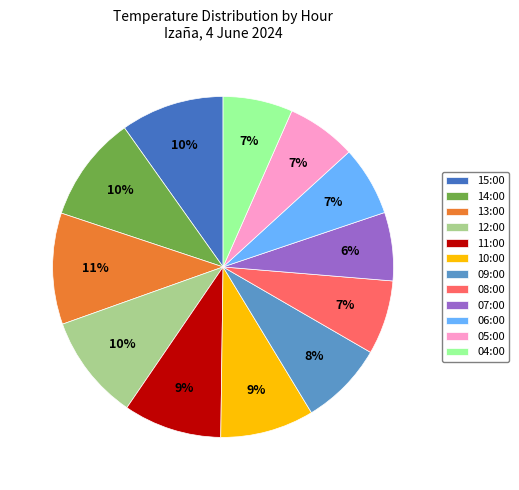

What is the ratio of the value at 05:00 to the value at 04:00?

1.0